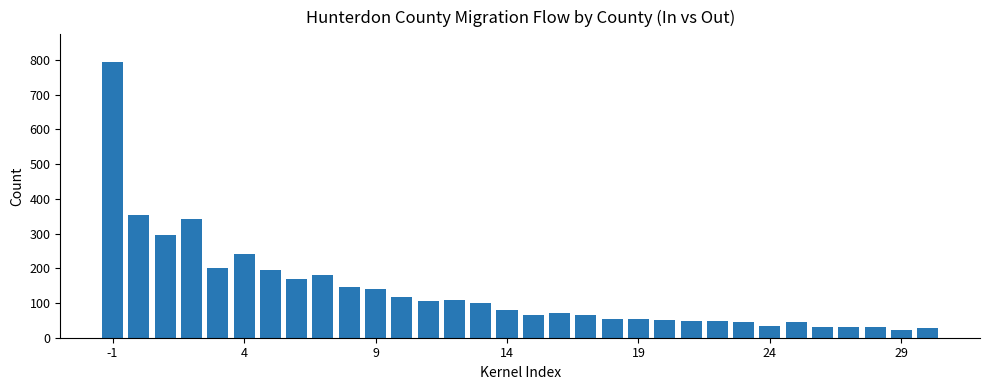

What is the sum of all values?

4295